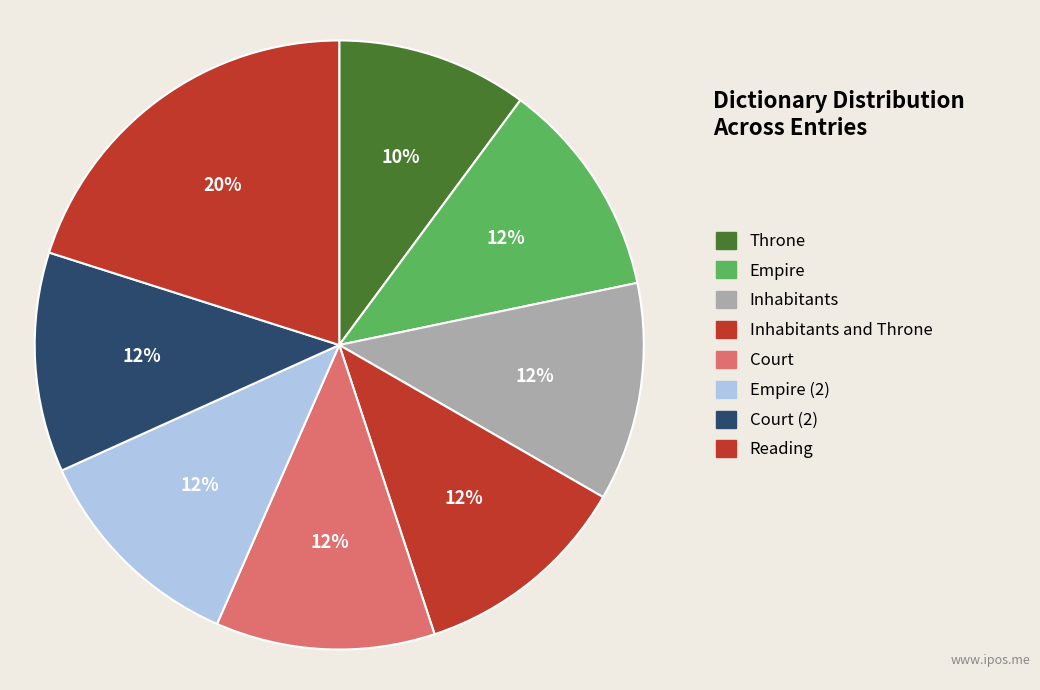

How many slices are in this pie chart?

8